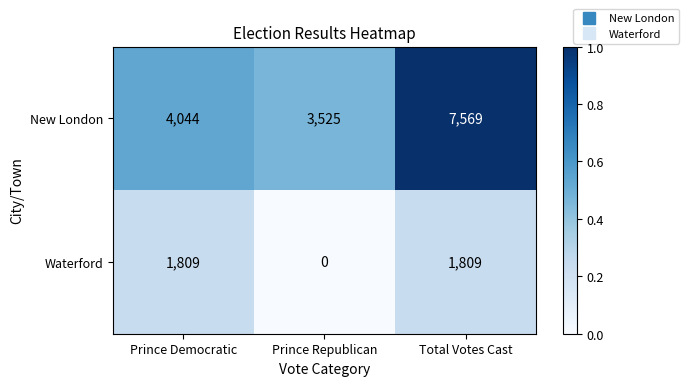

What is the difference between the maximum and minimum values in the New London series?

4044